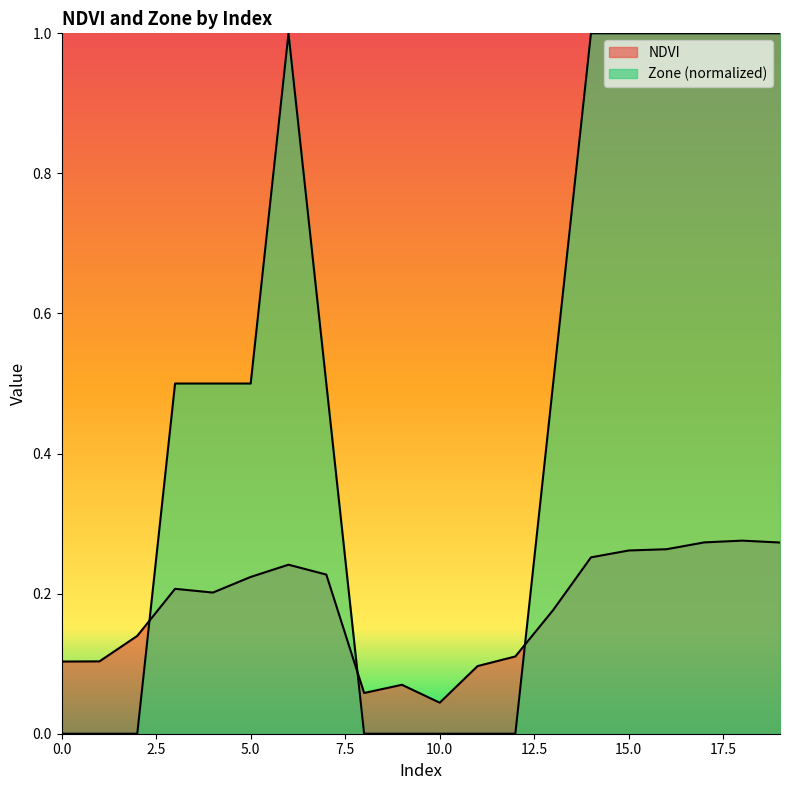

List the series in order of their overall mean, lowest first.

NDVI, Zone